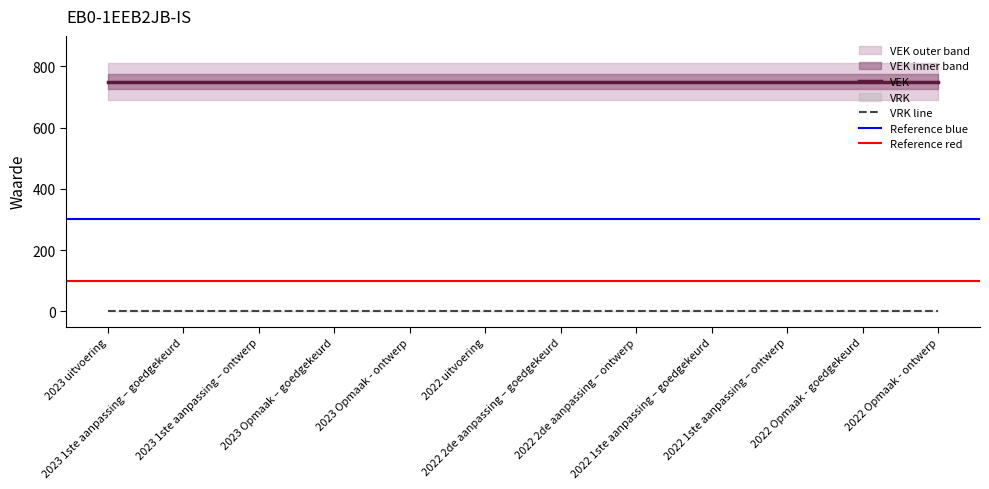

What position from the right is 2023 1ste aanpassing – ontwerp?

10